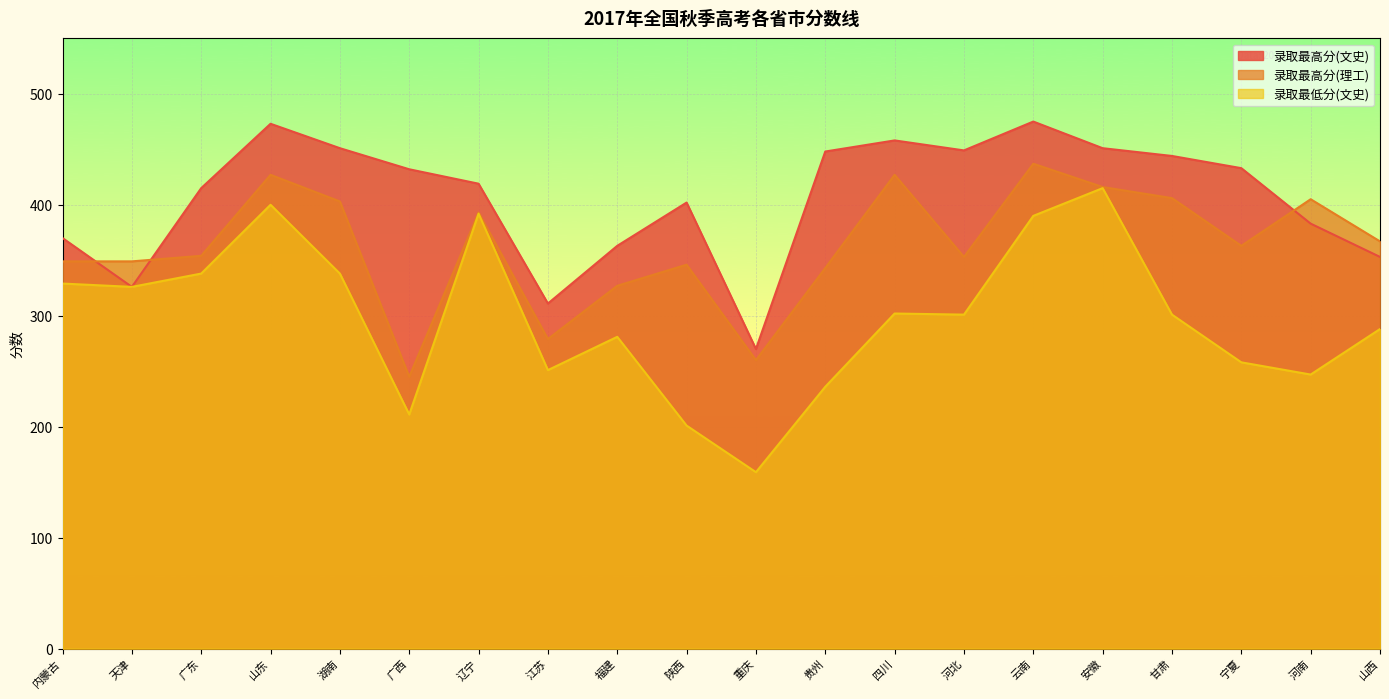

Where is 录取最高分_理工 nearest to the value 341?

贵州